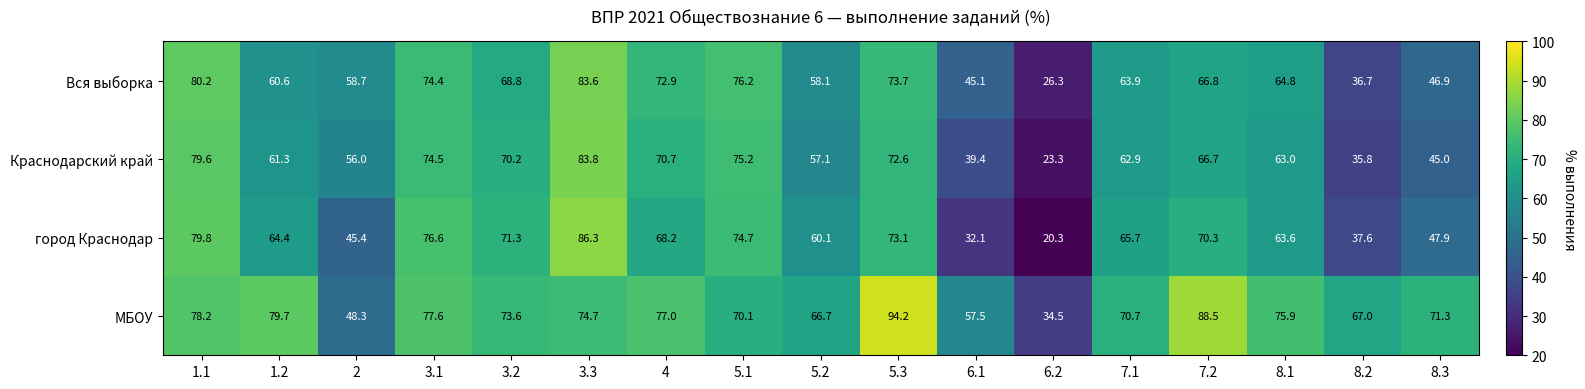

True or false: Краснодарский край has a value of 76.3 at 5.2.

False